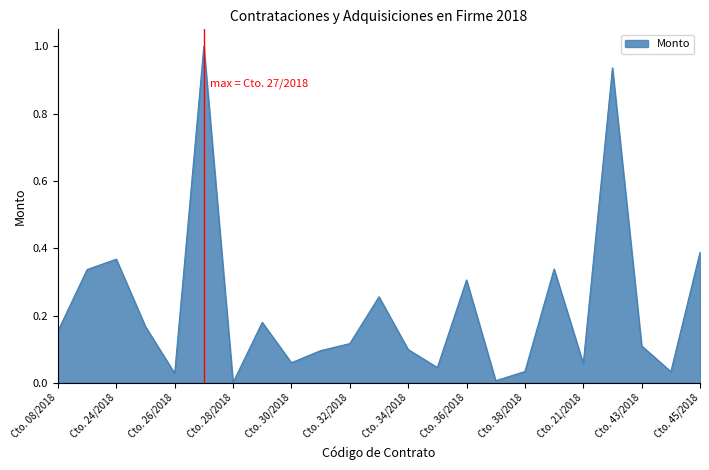

What is the difference between the maximum and minimum values?

1.0